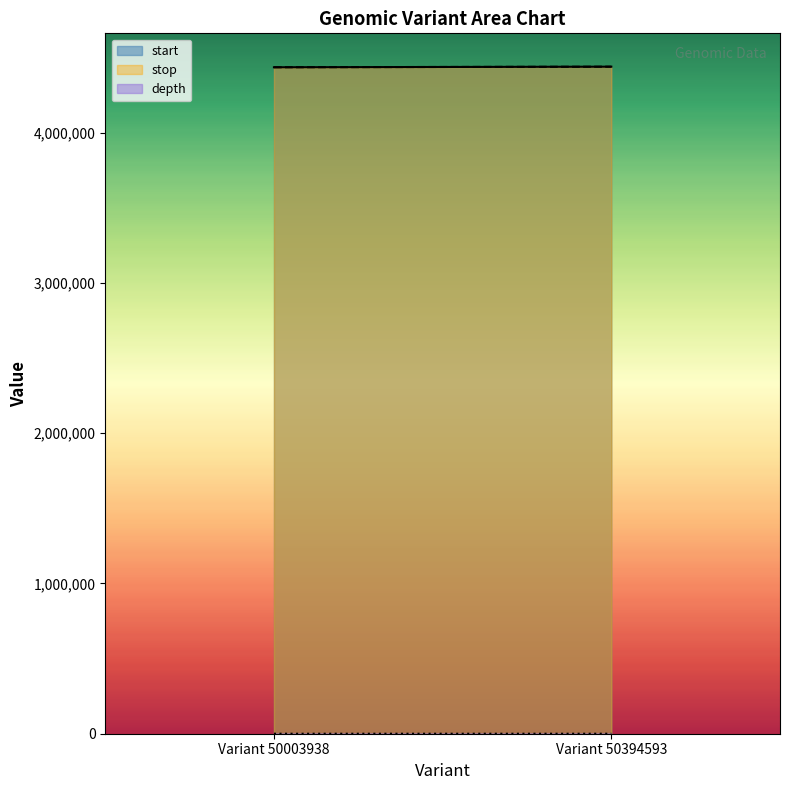

What is the difference between the maximum and minimum values in the depth series?

5